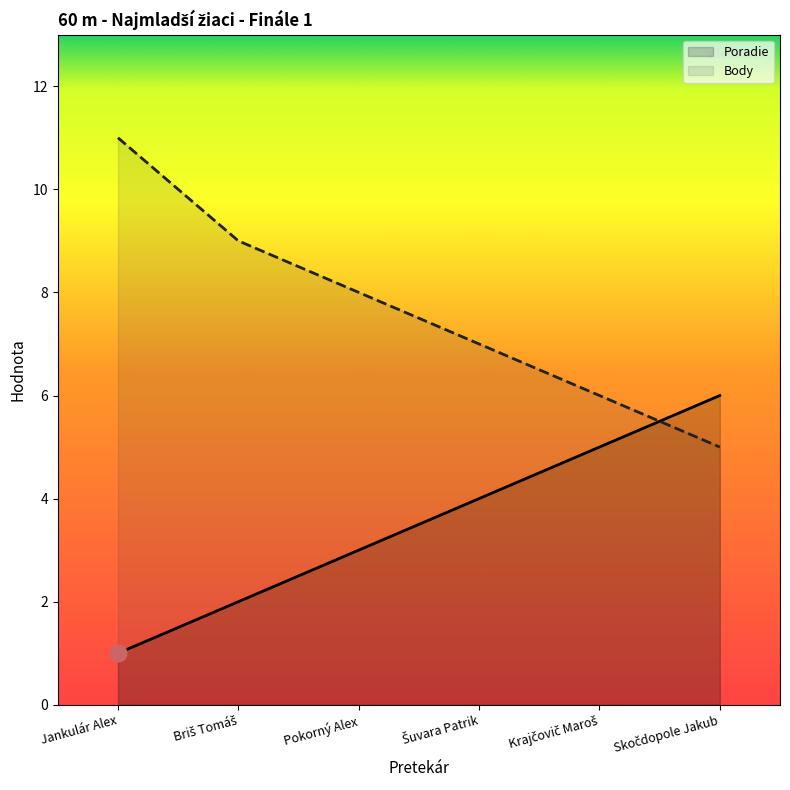

Which category has the highest value in the Body series?

Jankulár Alex